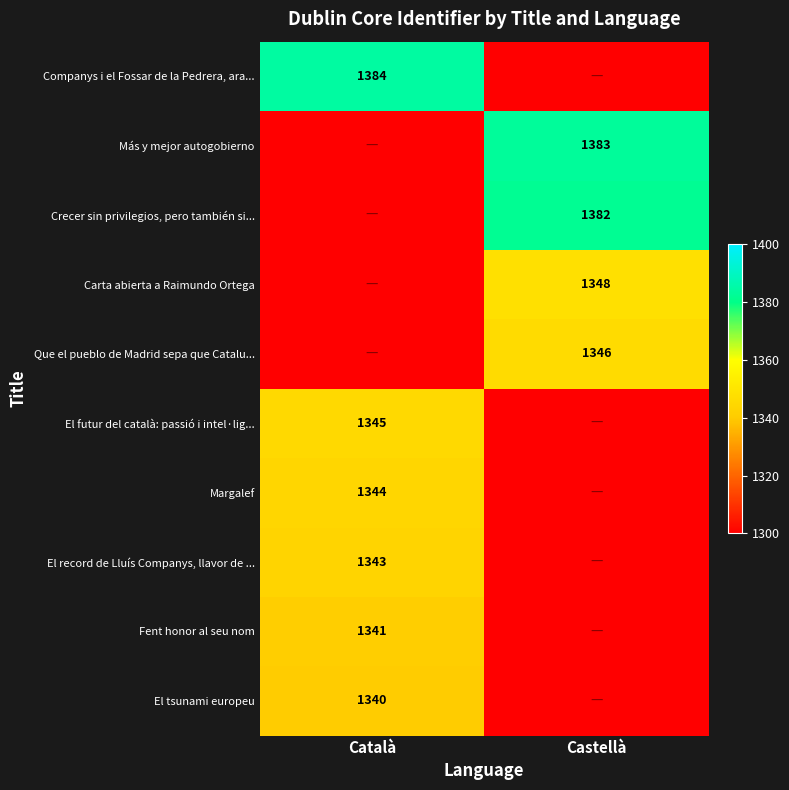

The Companys i el Fossar de la Pedrera, ara... series shows 2277 at Català. True or false?

False